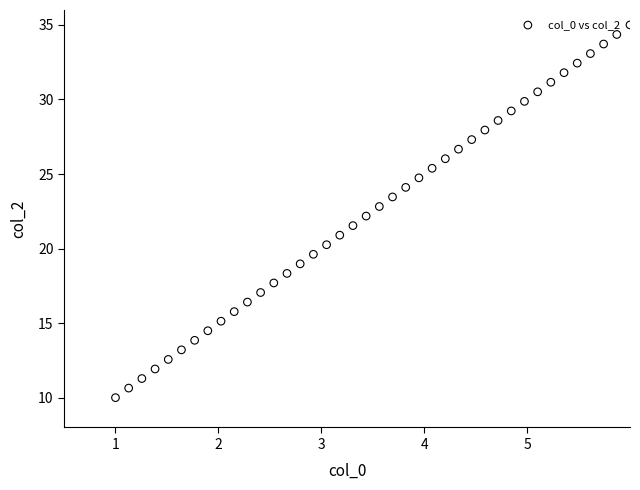

What is the range of Y values (max minus min)?

25.0